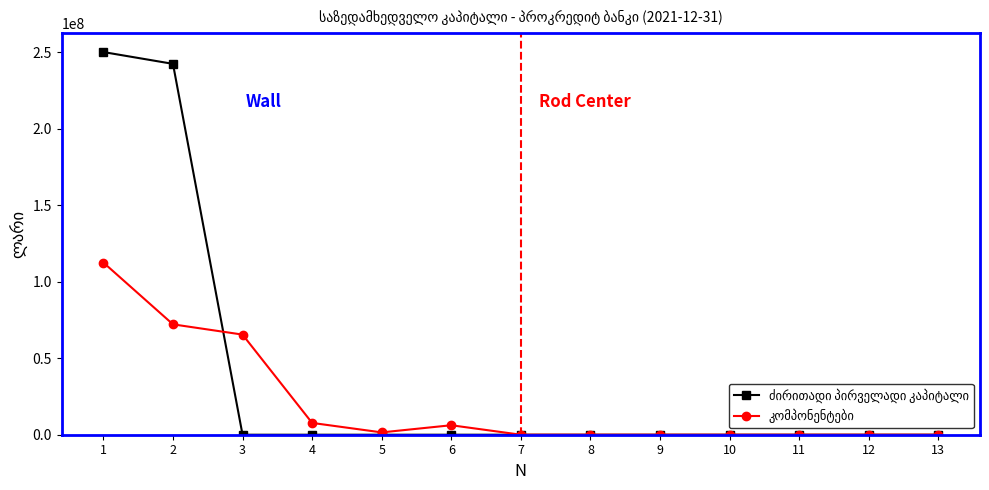

What is the maximum value shown in the chart?

250013580.2